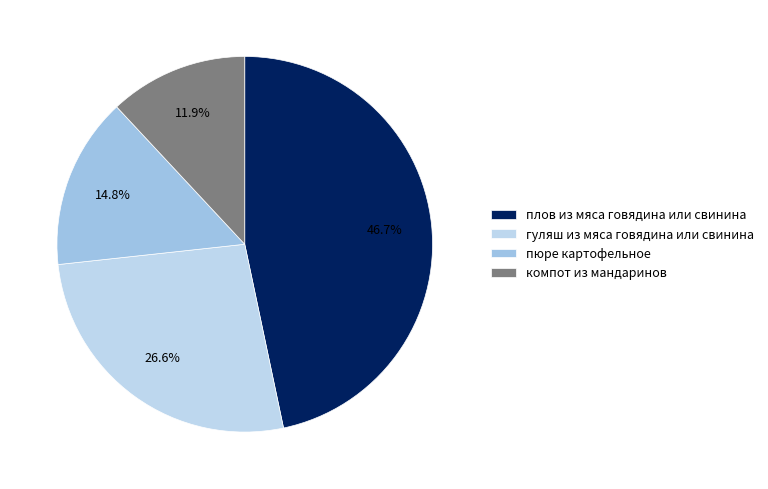

What is the ratio of the value at гуляш из мяса говядина или свинина to the value at компот из мандаринов?

2.2